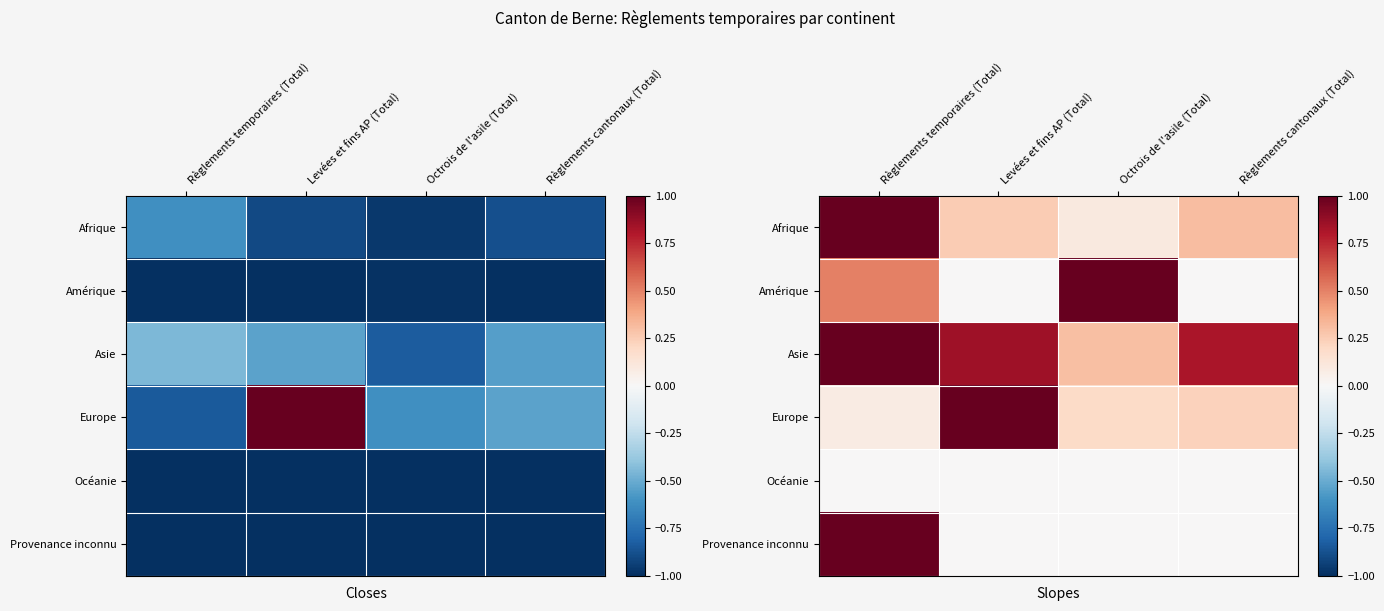

Which category has the lowest value in the Europe series?

Règlements temporaires (Total)